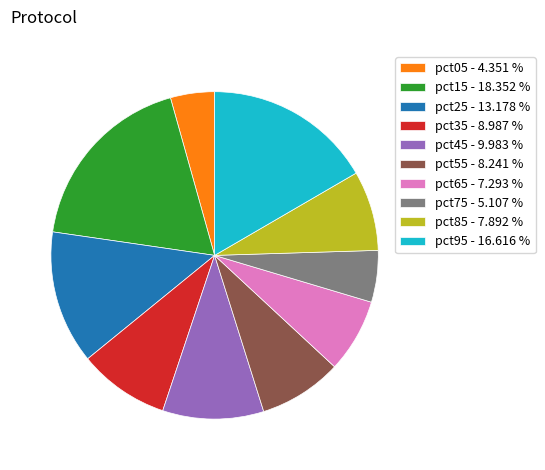

How many segments does this pie chart have?

10